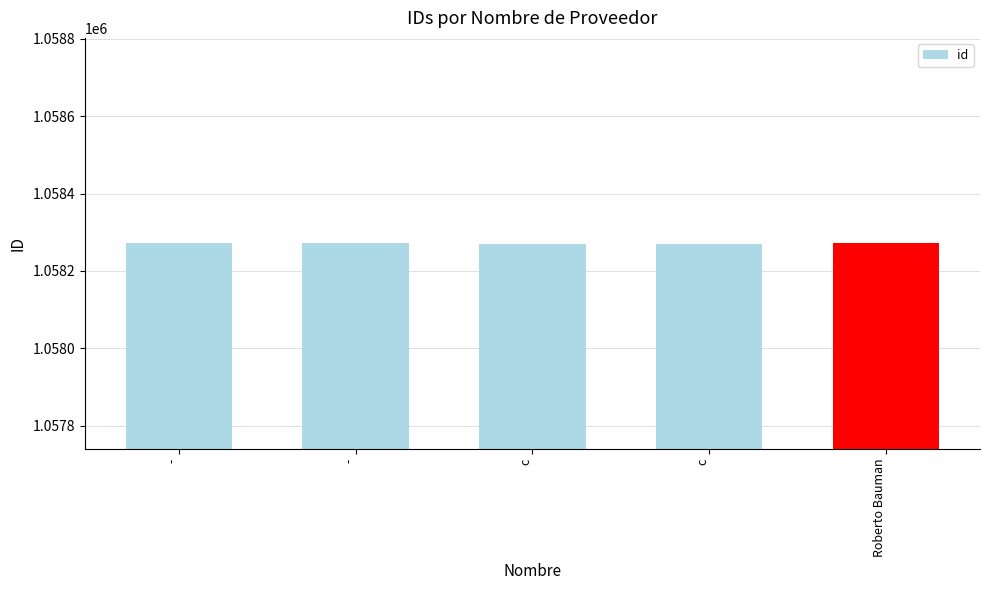

Which category has the lowest value across all series?

c